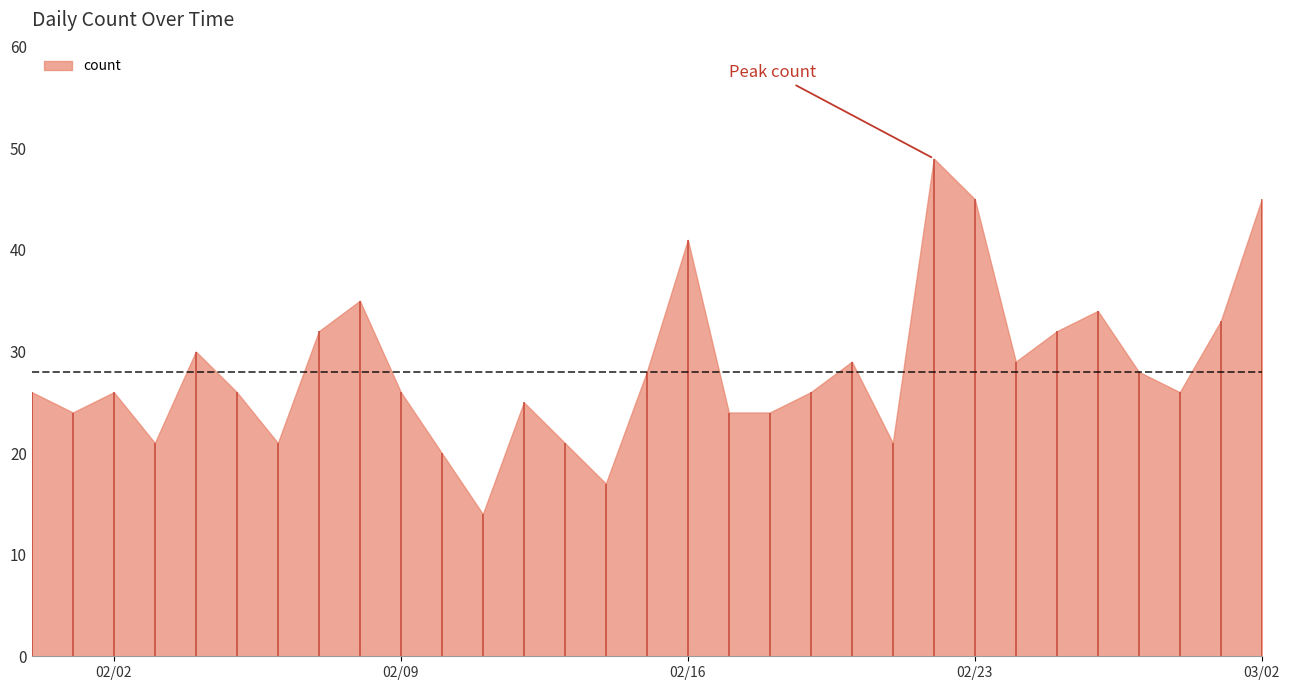

What is the label of the 18th point from the left?

2021-02-17